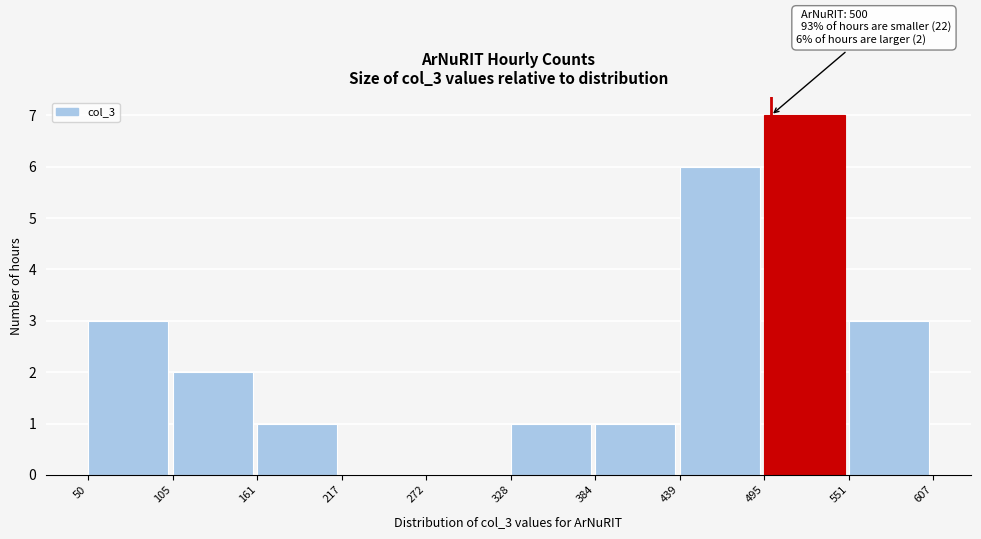

Which range on the x-axis has the tallest bar?

495 to 551